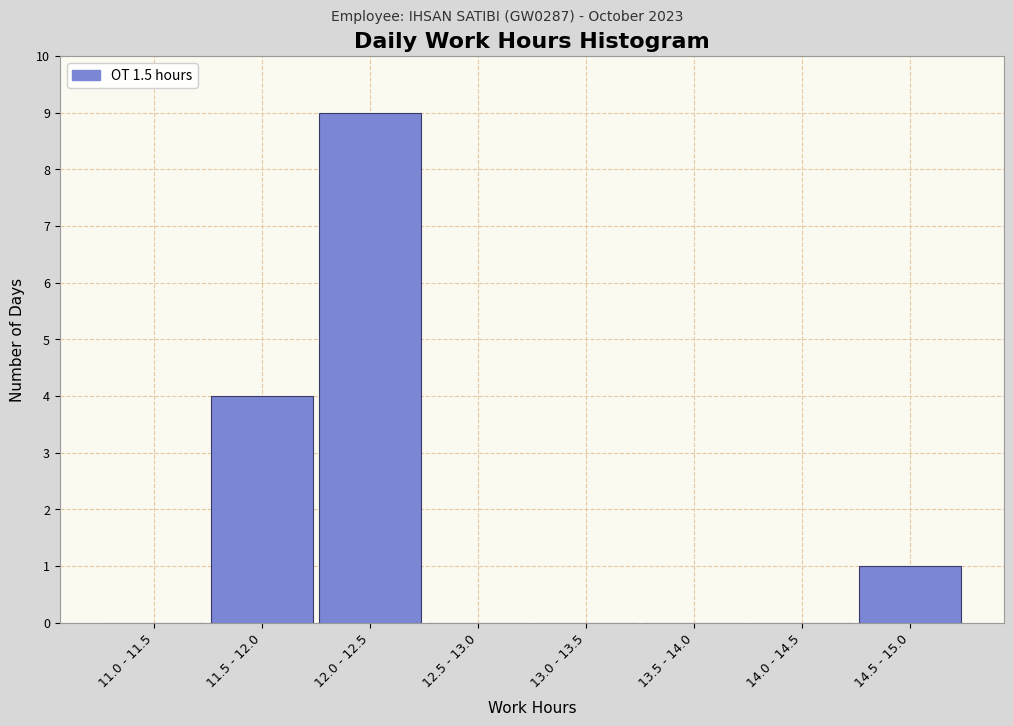

Reading left to right, extract all data points from this chart.

11.0 - 11.5=0	11.5 - 12.0=4	12.0 - 12.5=9	12.5 - 13.0=0	13.0 - 13.5=0	13.5 - 14.0=0	14.0 - 14.5=0	14.5 - 15.0=1